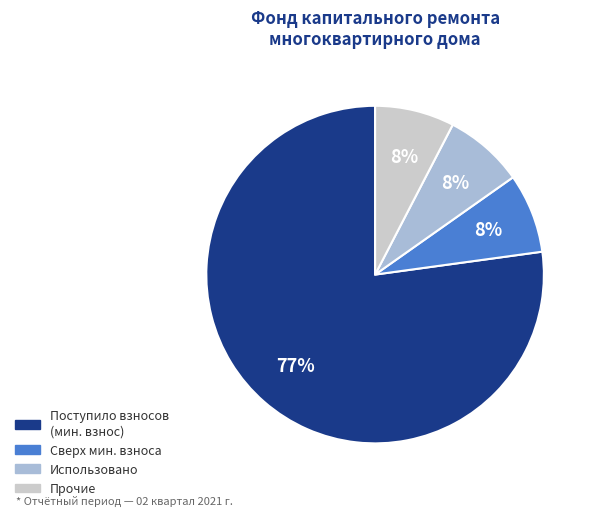

Does any single category account for the majority?

Yes